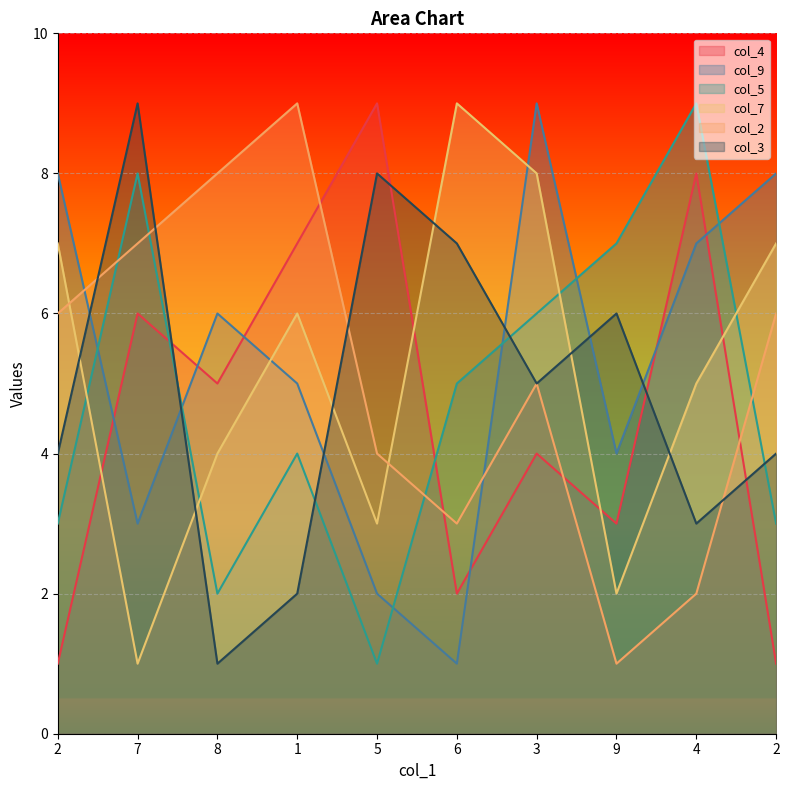

What is the difference between the second highest and minimum values in the col_9 series?

7